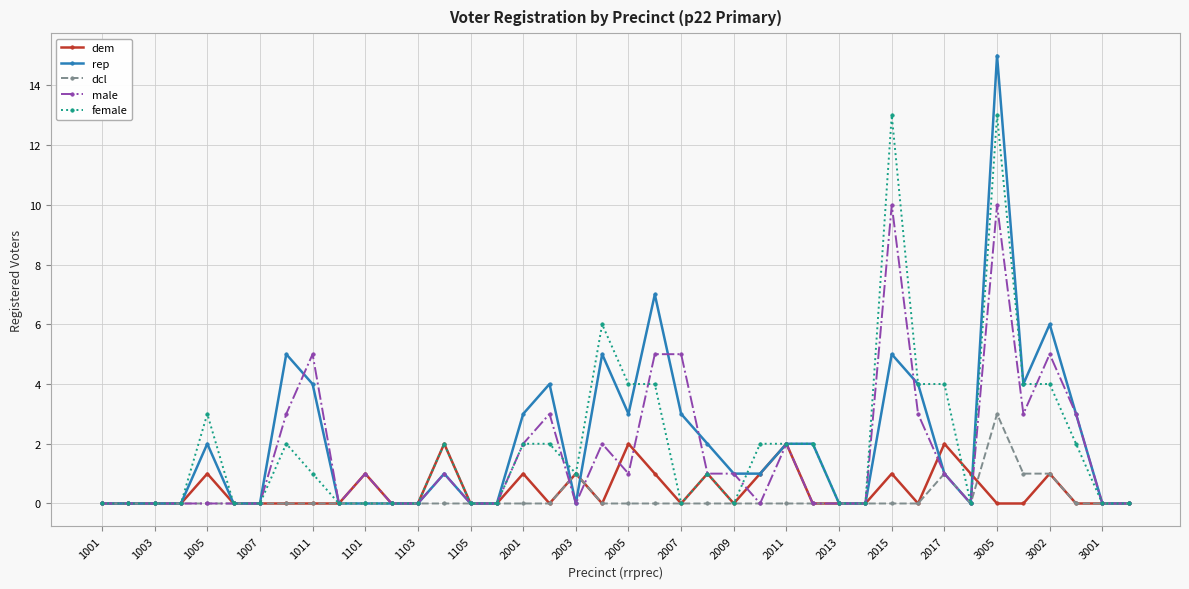

What is the maximum value for male?

10